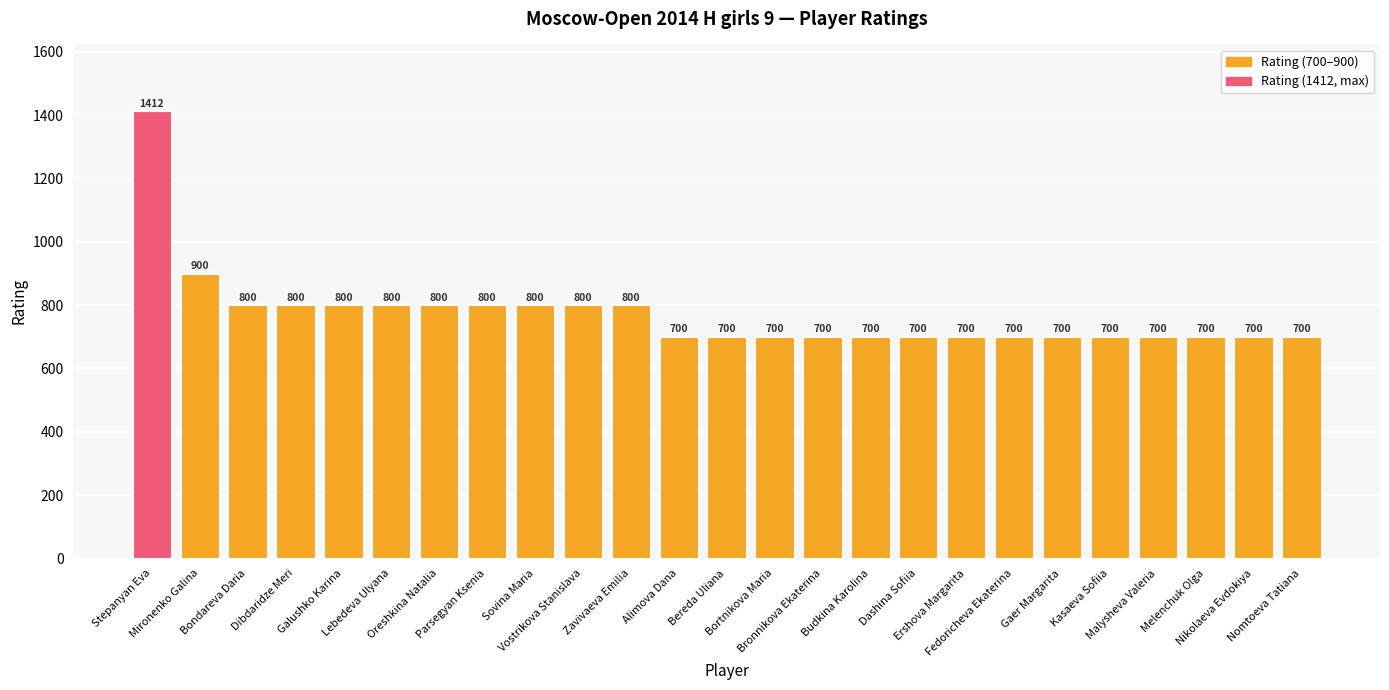

What is the average value?

772